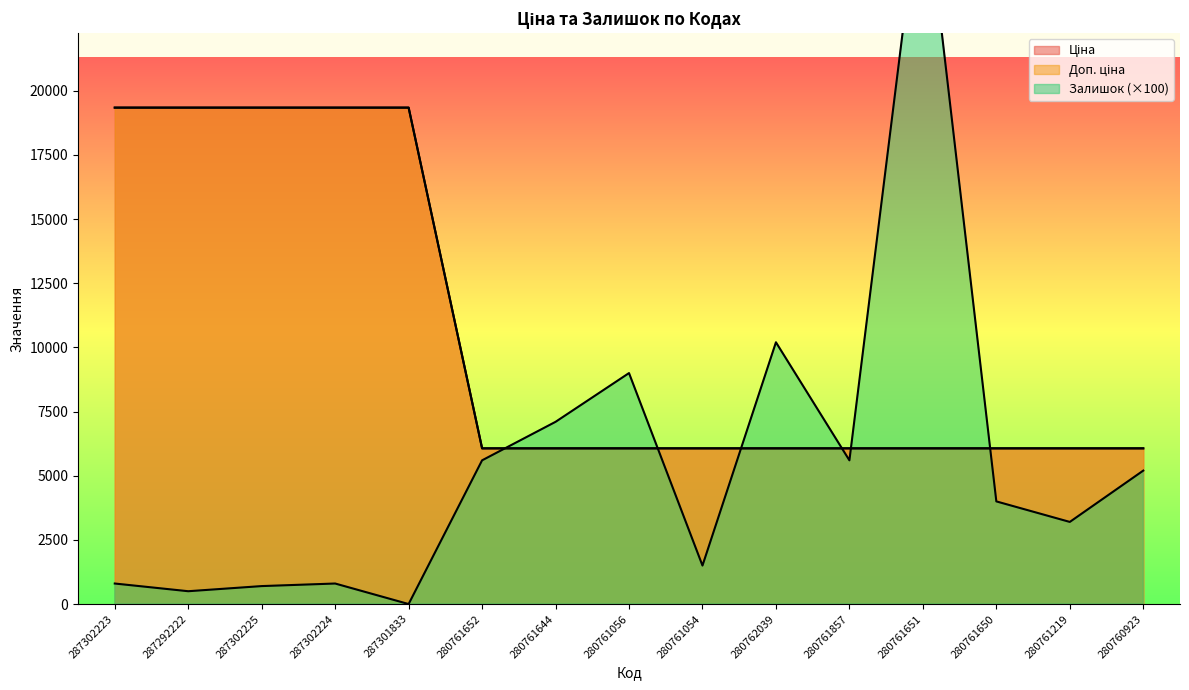

Where do Доп. ціна and Залишок first cross each other?

280761652 and 280761644